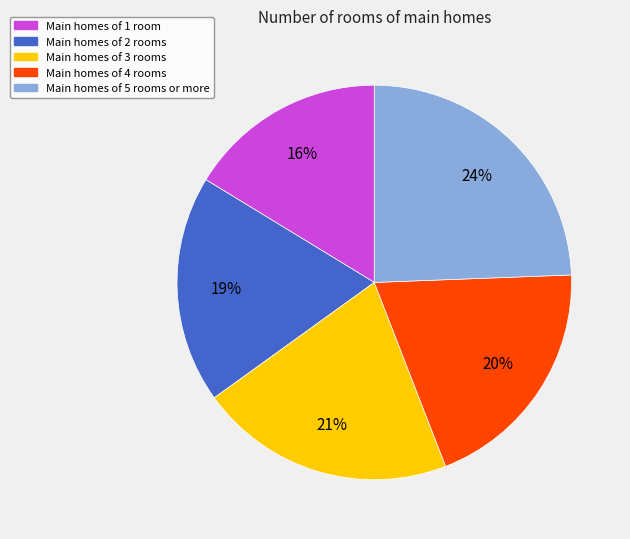

Rank the categories by value from highest to lowest.

Main homes of 5 rooms or more, Main homes of 3 rooms, Main homes of 4 rooms, Main homes of 2 rooms, Main homes of 1 room